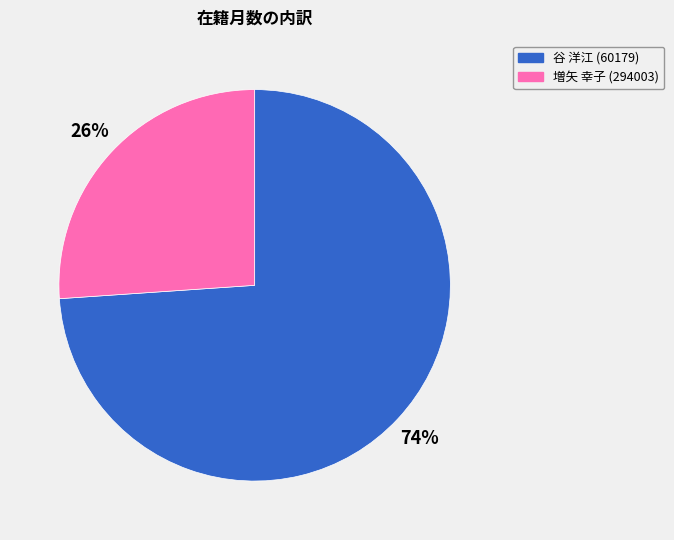

Which has a higher value, 増矢 幸子 (294003) or 谷 洋江 (60179)?

谷 洋江 (60179)